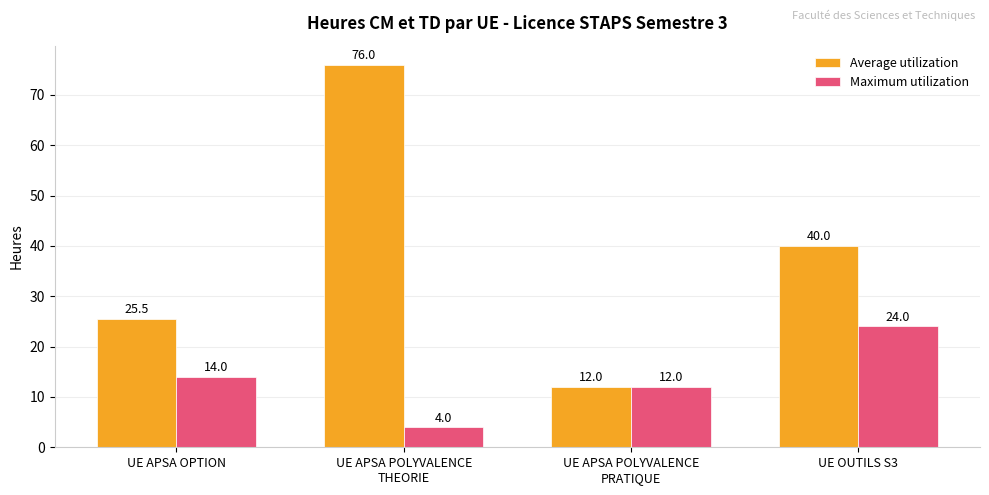

What is the difference between the maximum and minimum values in the Average utilization series?

64.0